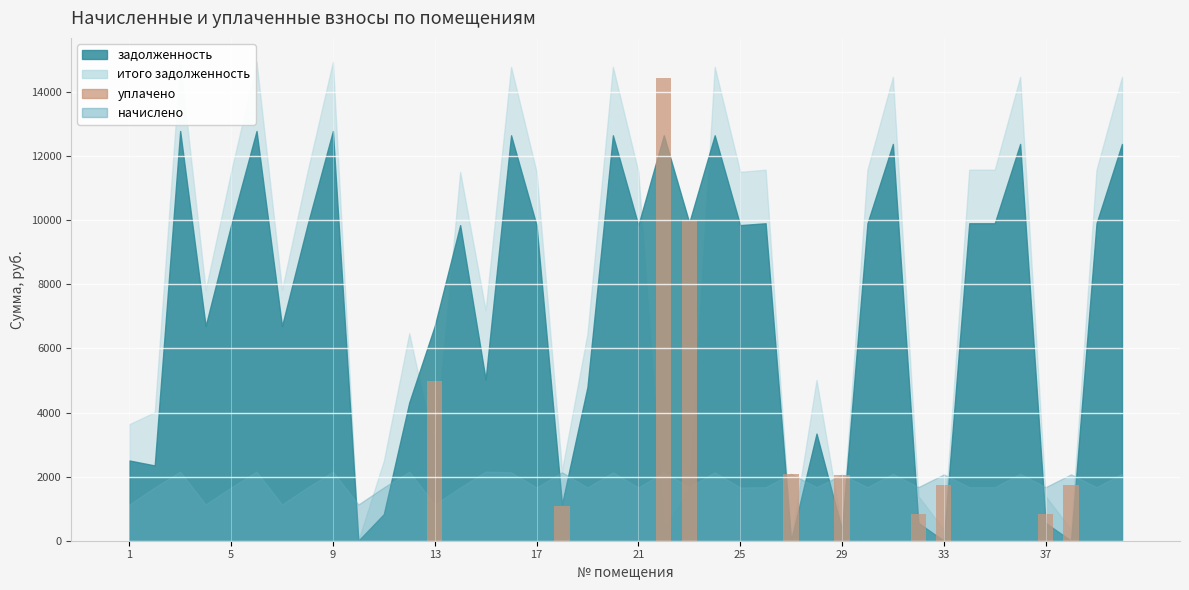

What is the greatest value displayed?

14432.1